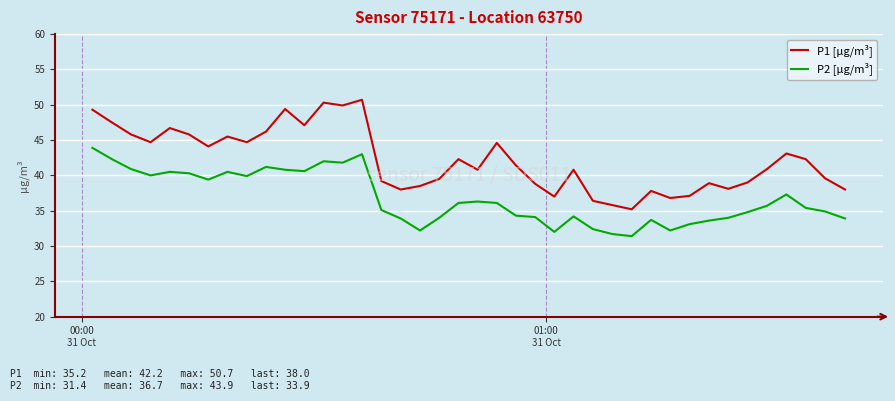

True or false: P2 [µg/m³] and P1 [µg/m³] cross at least once.

False